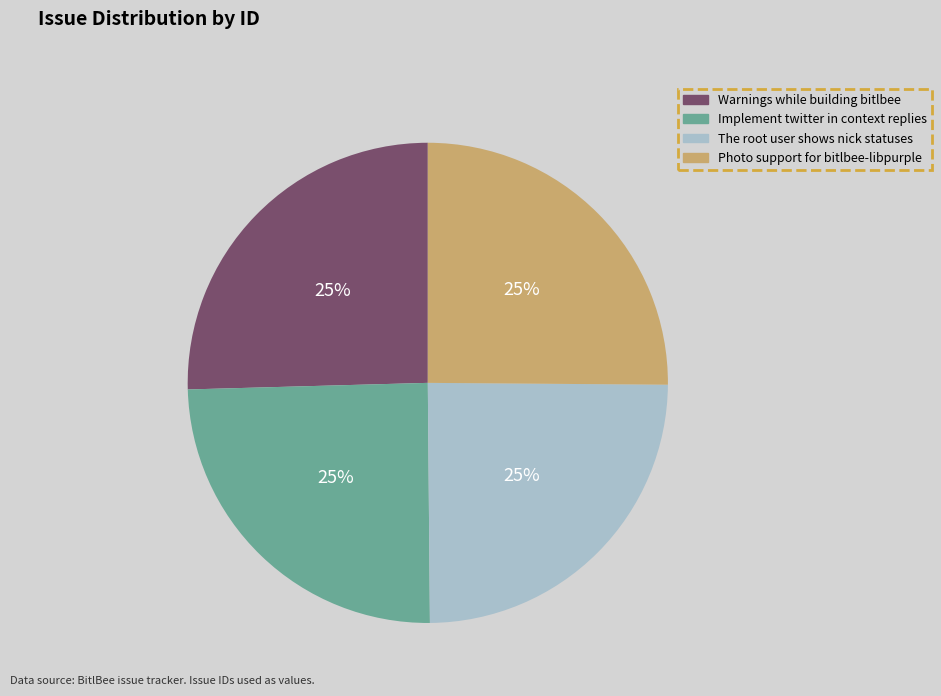

To the nearest percent, what percentage of the pie is The root user shows nick statuses?

25%